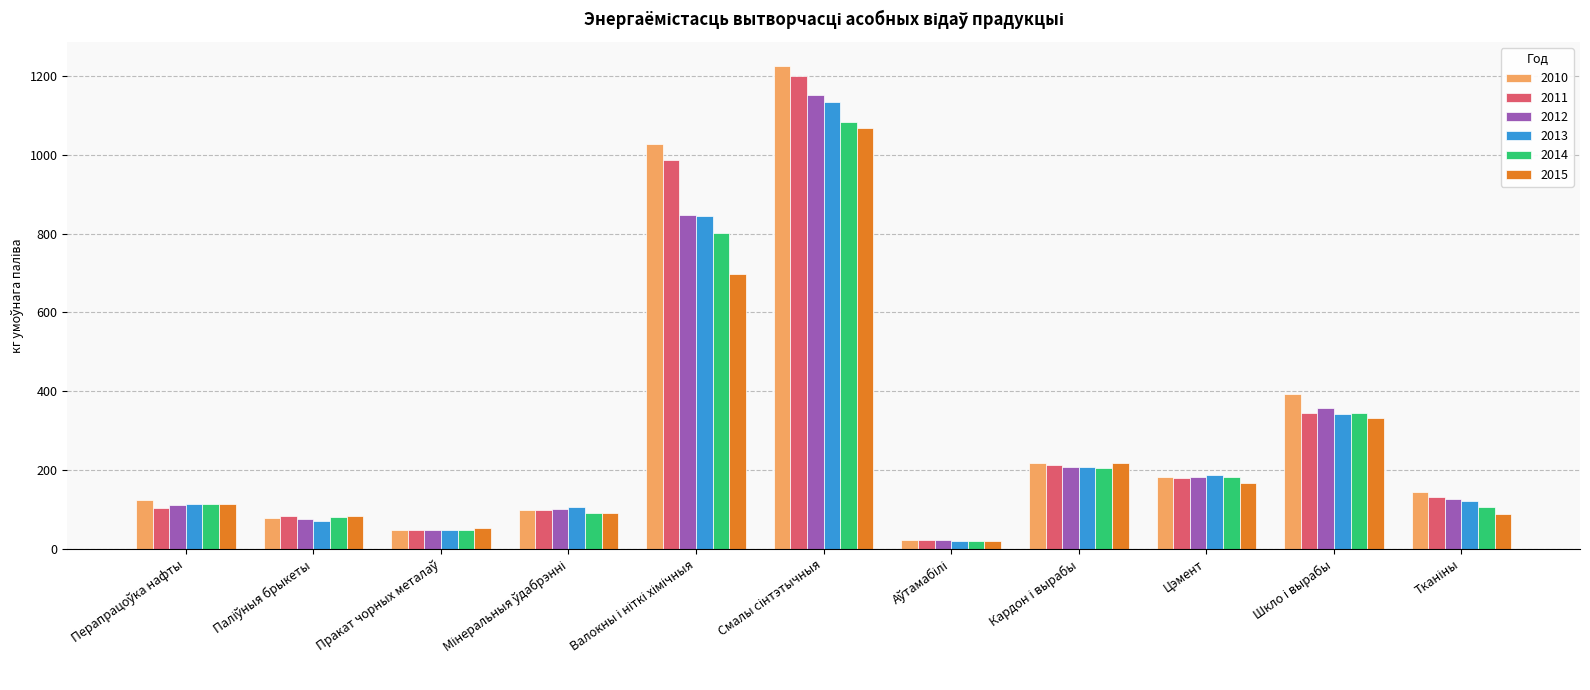

Which series has the largest range (max minus min)?

2010